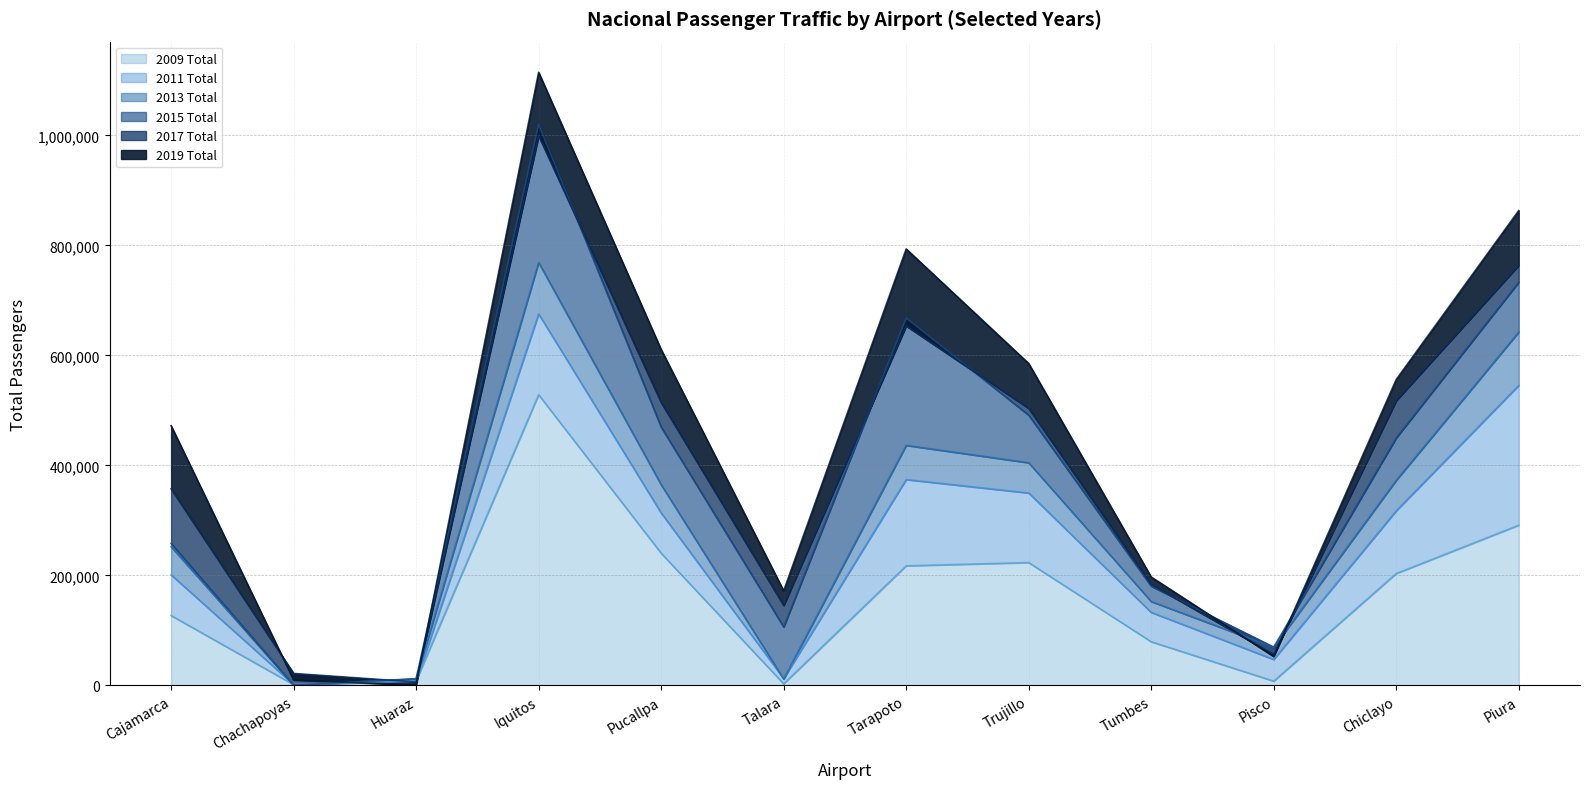

Which series changed the most between Huaraz and Pucallpa?

2019 Total